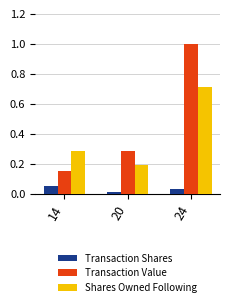

The Shares Owned Following series shows 0.5 at 14. True or false?

False